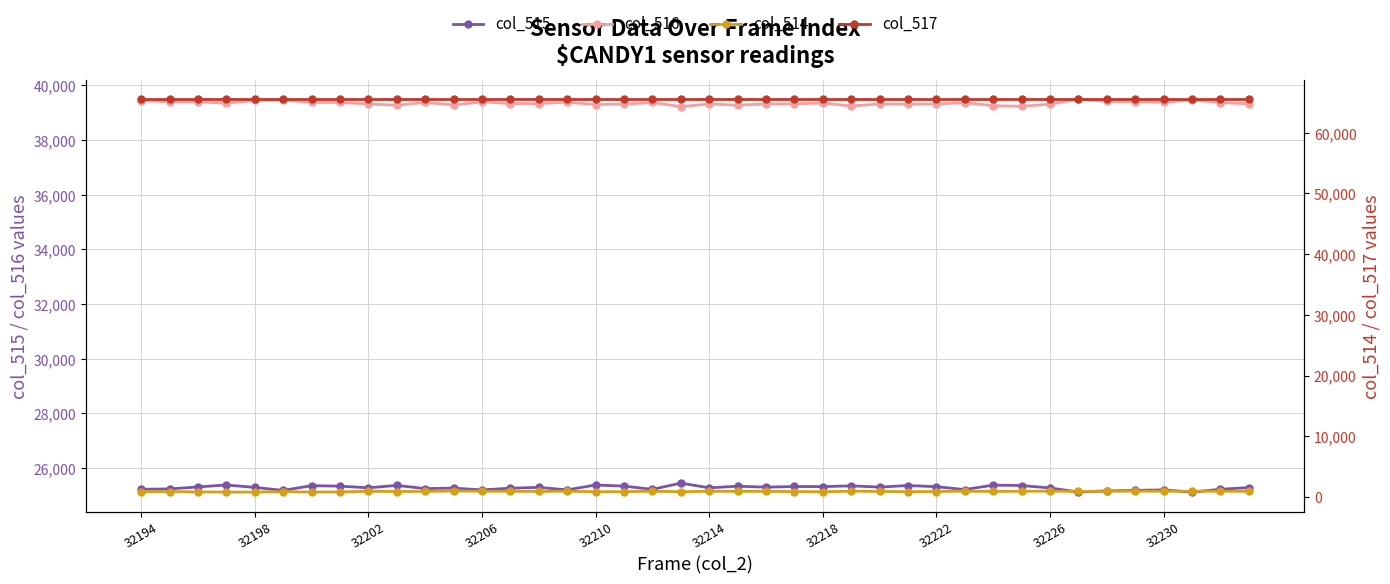

Reading left to right, transcribe all the data shown in this chart.

col_515: 25221	25234	25307	25378	25288	25180	25353	25335	25274	25363	25245	25264	25198	25260	25291	25198	25378	25336	25218	25447	25273	25333	25298	25323	25318	25346	25300	25359	25315	25210	25373	25358	25269	25121	25161	25179	25200	25117	25220	25283
col_516: 39441	39406	39397	39353	39449	39468	39376	39376	39323	39275	39379	39284	39396	39338	39335	39387	39300	39318	39376	39224	39321	39277	39321	39325	39357	39246	39322	39312	39322	39369	39258	39236	39312	39497	39415	39404	39383	39474	39373	39329
col_514: 873	895	831	804	798	887	806	824	938	897	911	987	941	937	909	950	857	881	941	864	941	925	916	887	860	943	913	864	898	956	904	941	954	917	959	952	952	944	942	923
col_517: 65535	65535	65535	65535	65535	65535	65535	65535	65535	65535	65535	65535	65535	65535	65535	65535	65535	65535	65535	65535	65535	65535	65535	65535	65535	65535	65535	65535	65535	65535	65535	65535	65535	65535	65535	65535	65535	65535	65535	65535